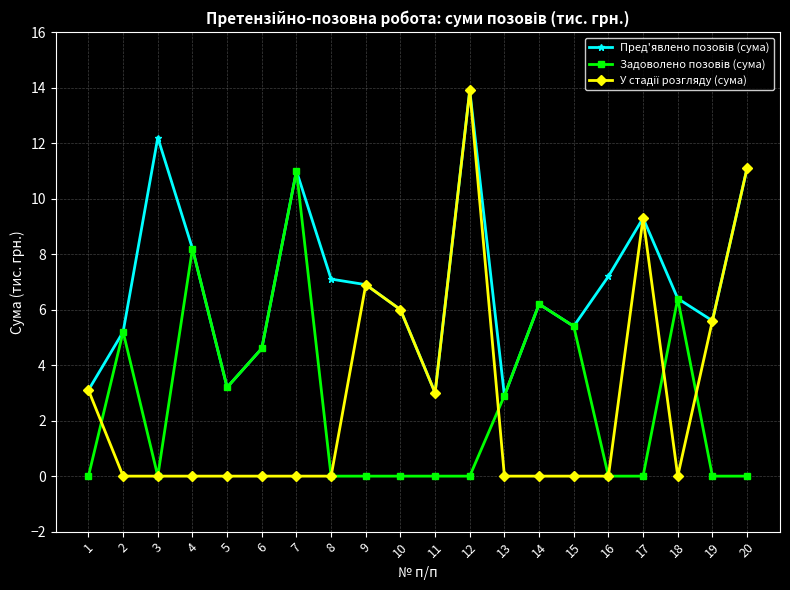

What is the maximum value shown in the chart?

13.9